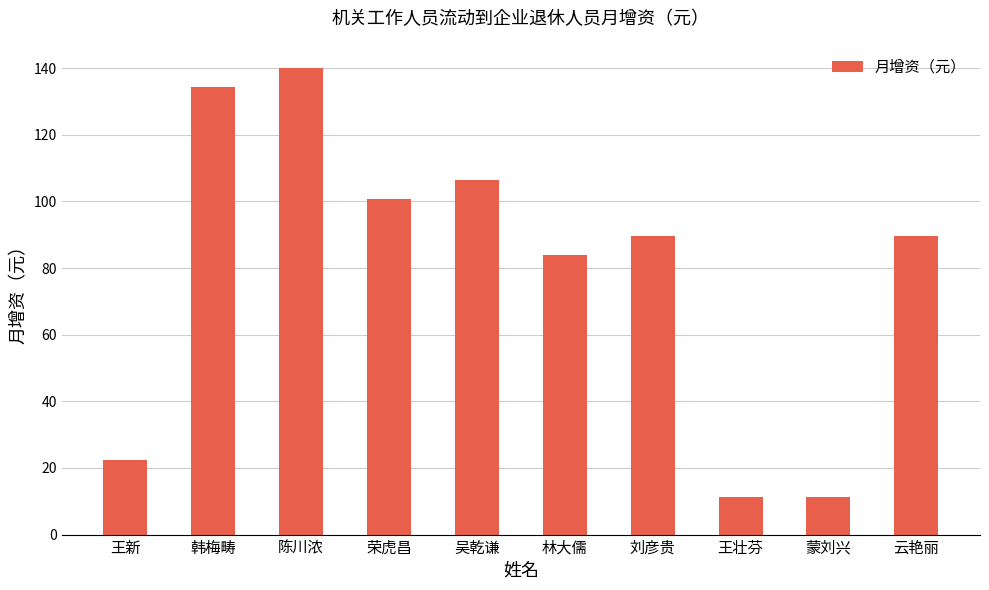

What is the smallest value displayed?

11.2